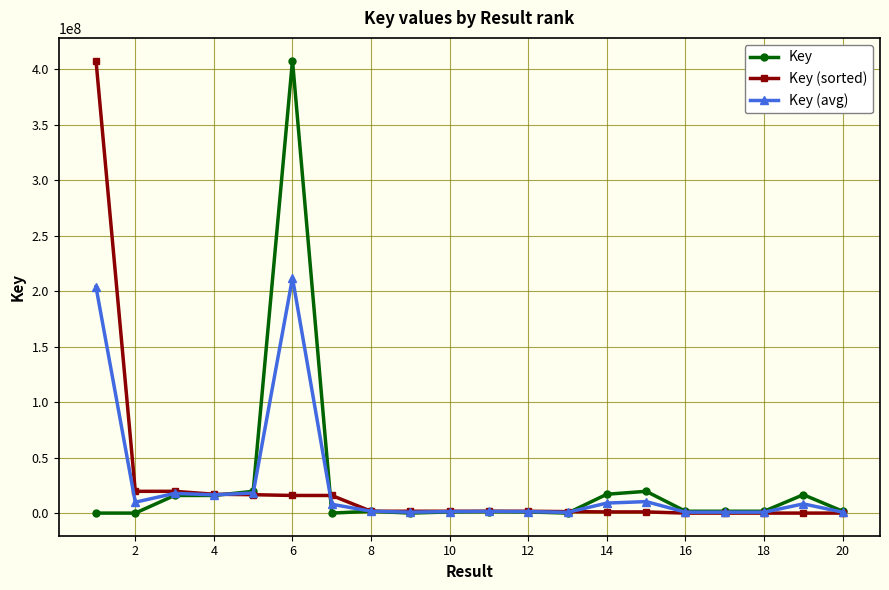

What is the value of the Key (sorted) point at the 4th from the left?

16999011.0